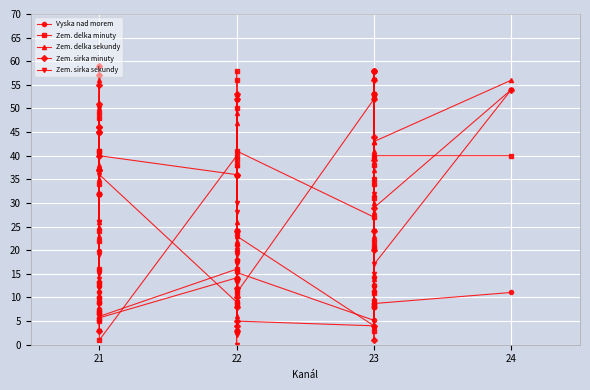

What is the average value of the Zem. delka minuty series?

29.2